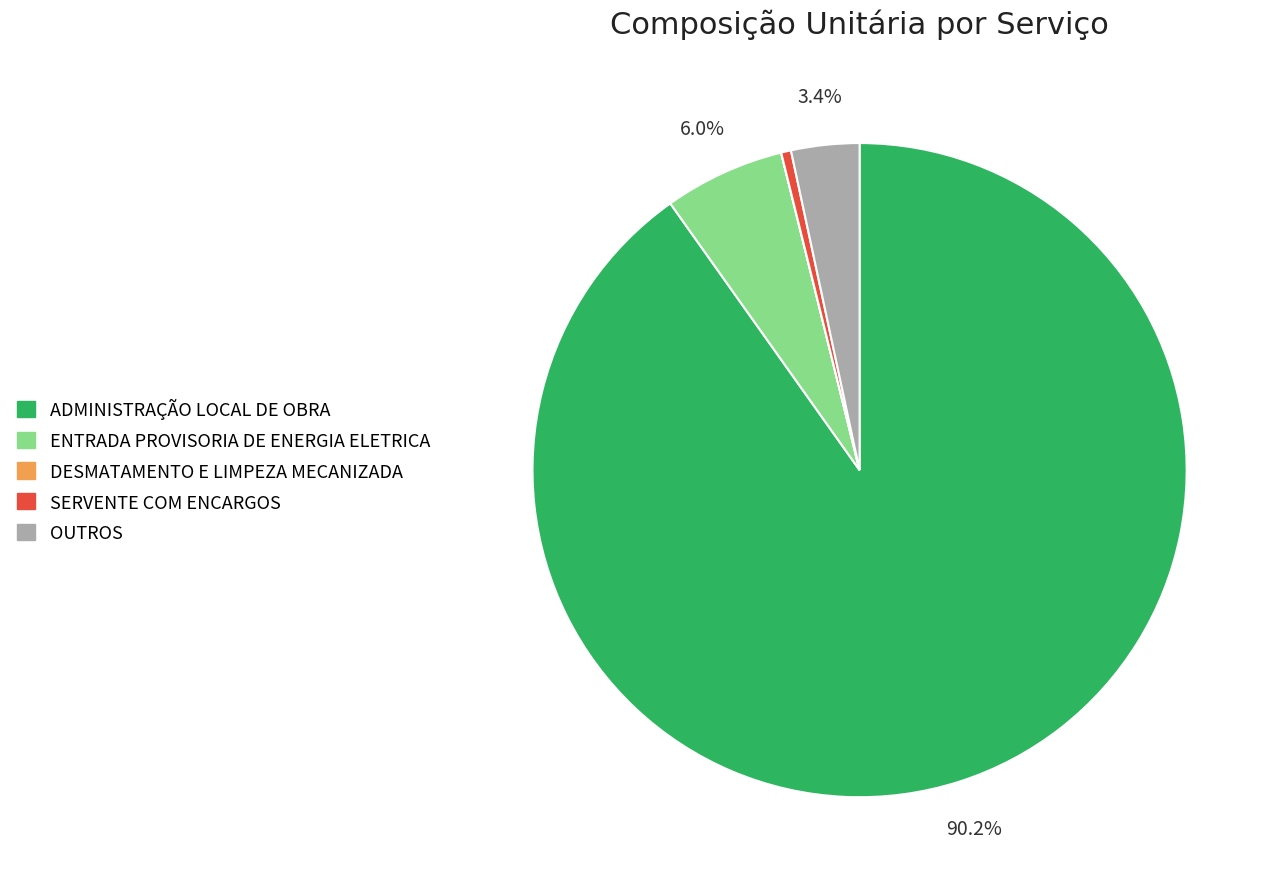

Is there any slice that represents more than half of the pie?

Yes